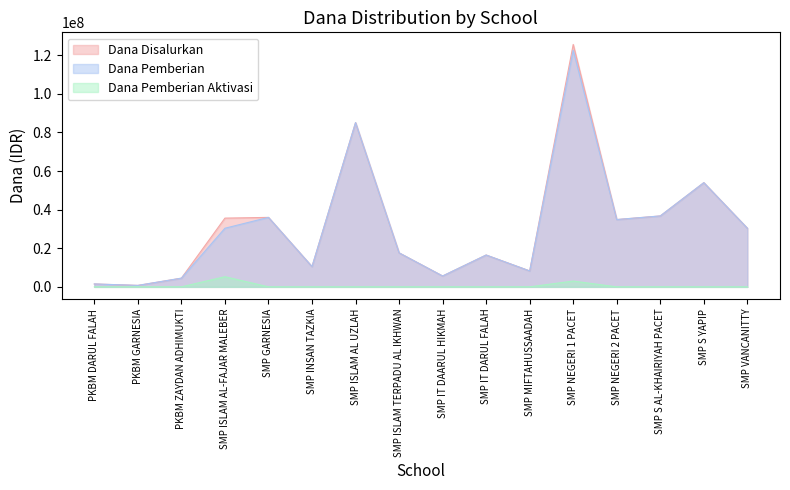

In Dana Pemberian, how many points are higher than both neighbors (excluding endpoints)?

5